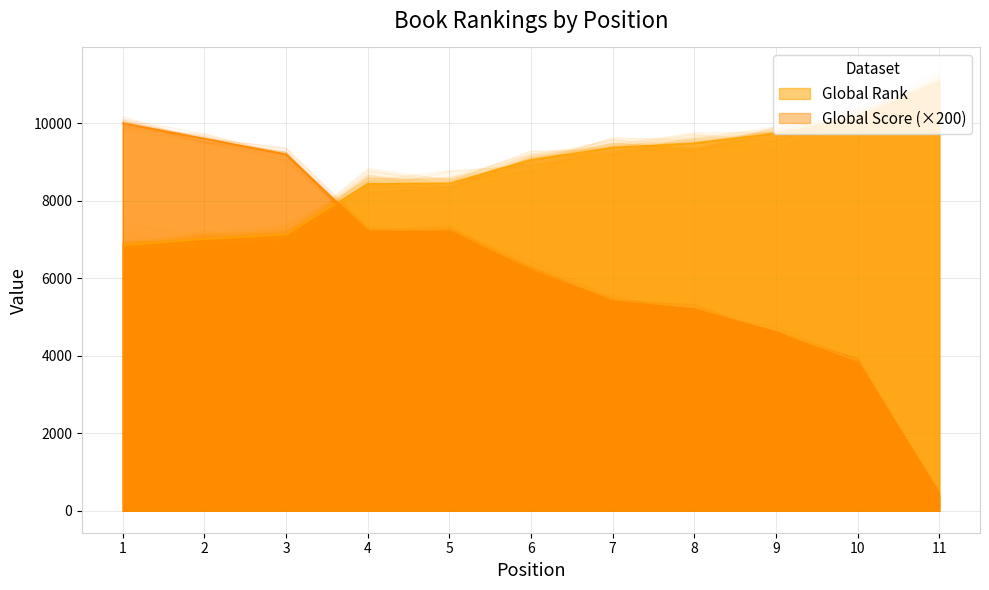

True or false: Global Rank has a value of 9371 at 7.

True